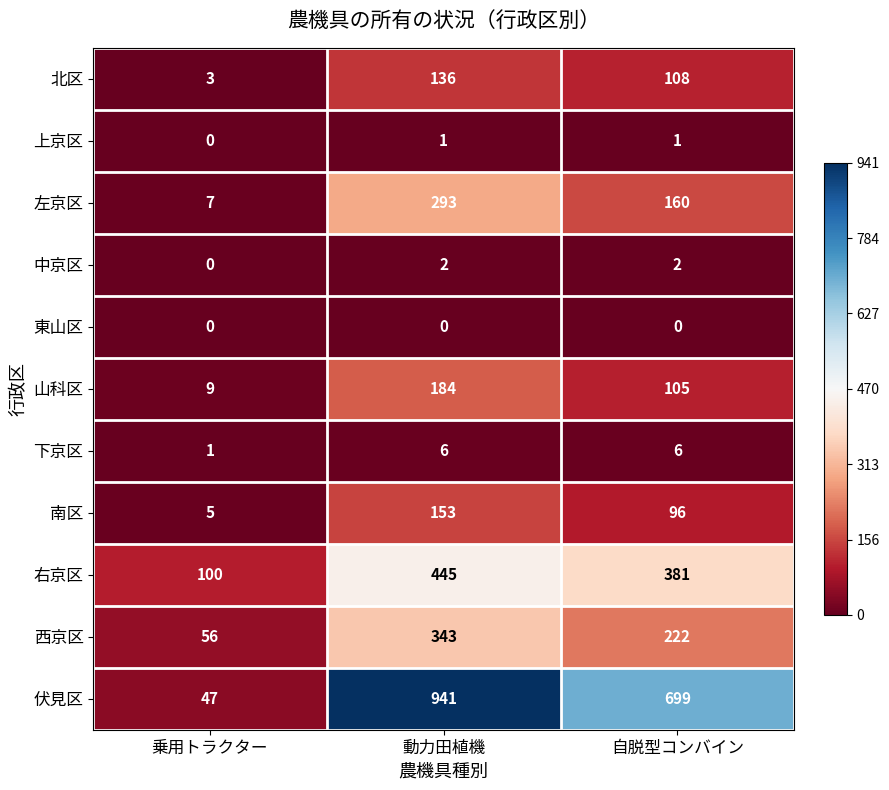

At how many categories does at least one series exceed 0?

3